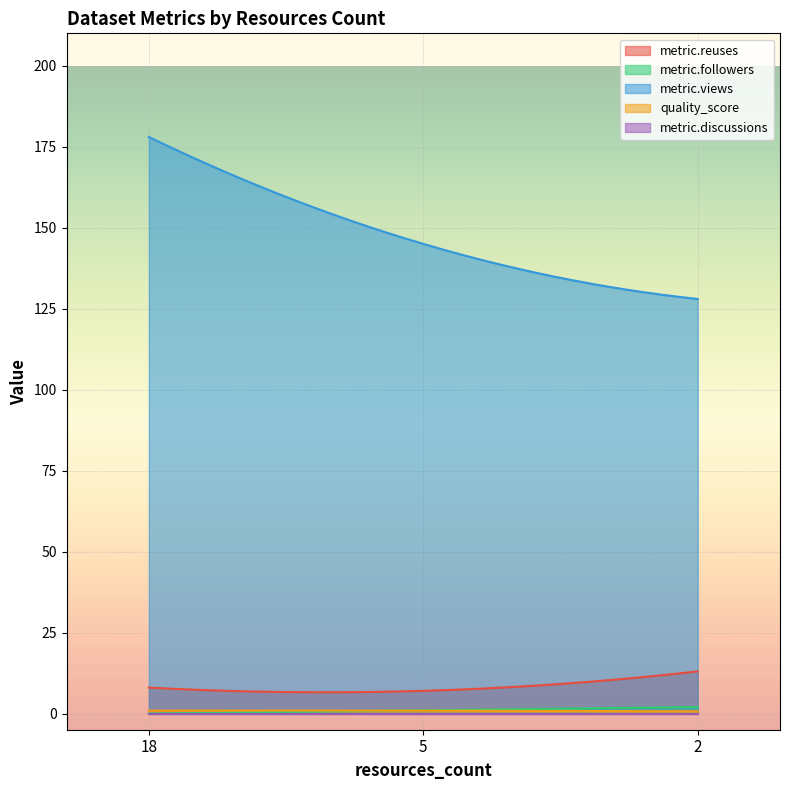

Which series has the largest range (max minus min)?

metric.views